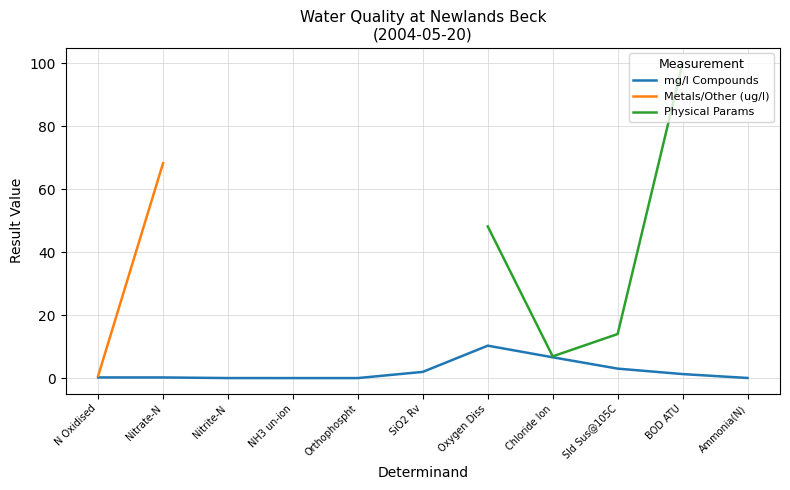

The mg/l Compounds series shows 0.0 at Nitrite-N. True or false?

True